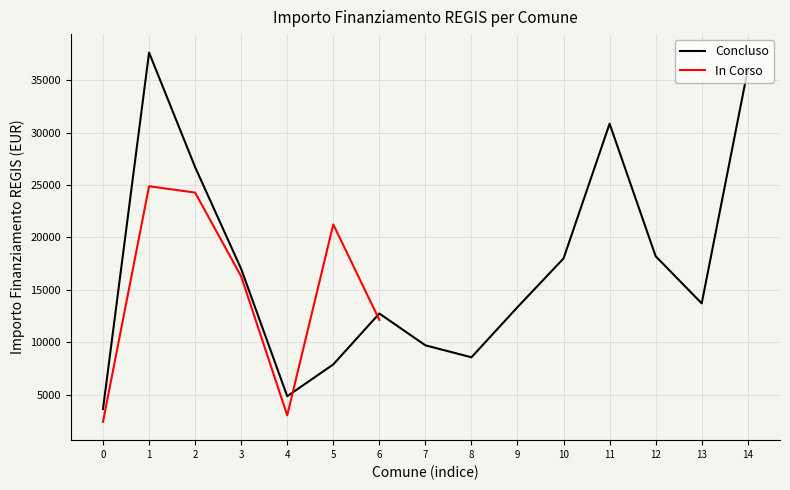

List the labels in order of value, smallest first.

0, 4, 6, 3, 5, 2, 1